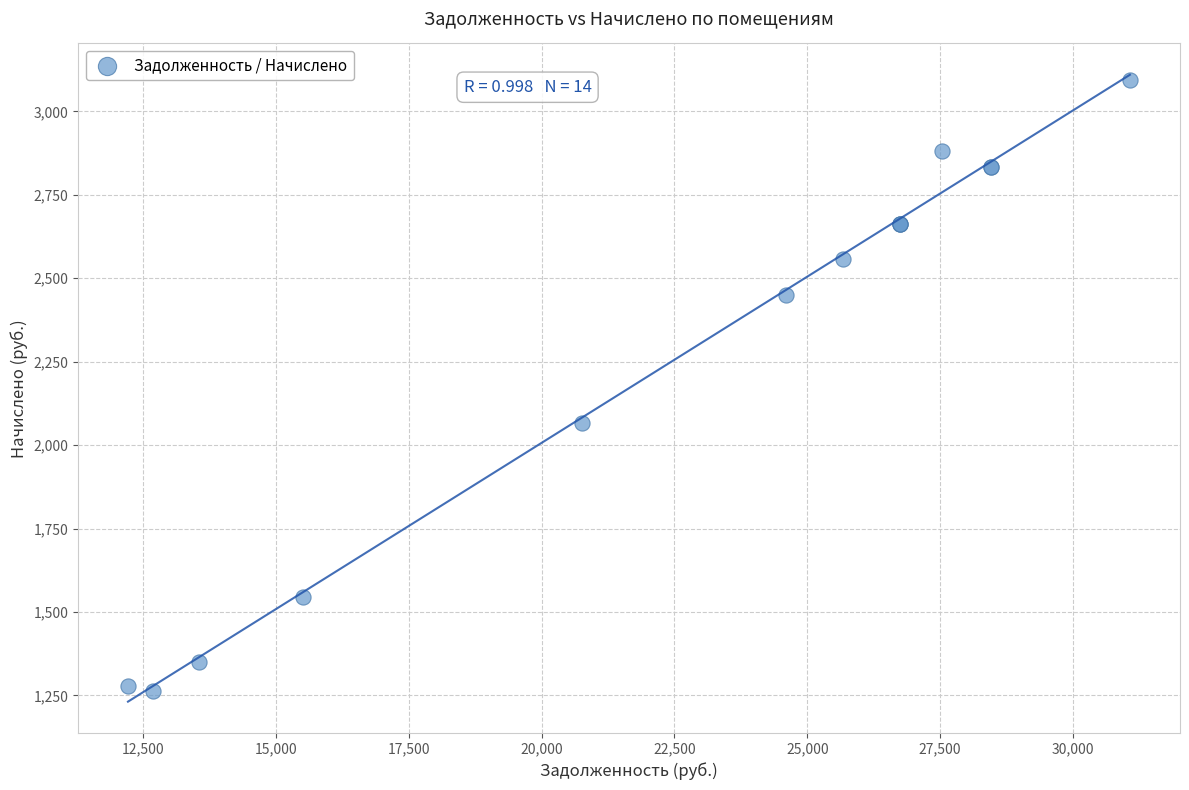

What Y value in the scatter plot is closest to 2179?

2067.3